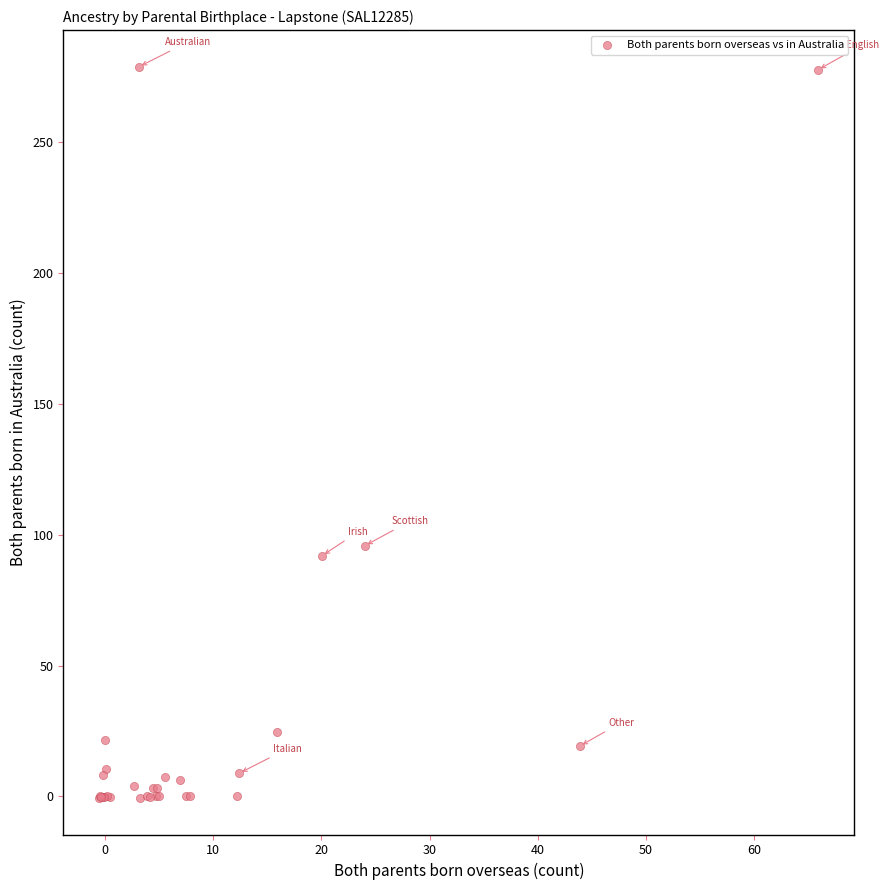

What Y value in the scatter plot is closest to 139?

95.8